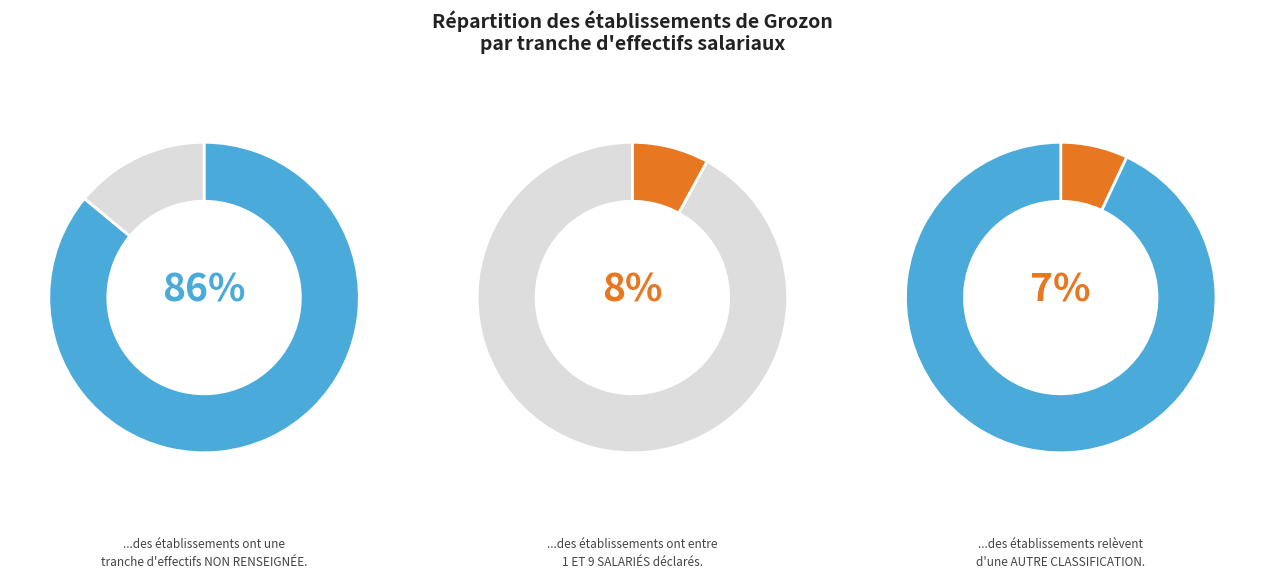

Which category accounts for the majority?

NN